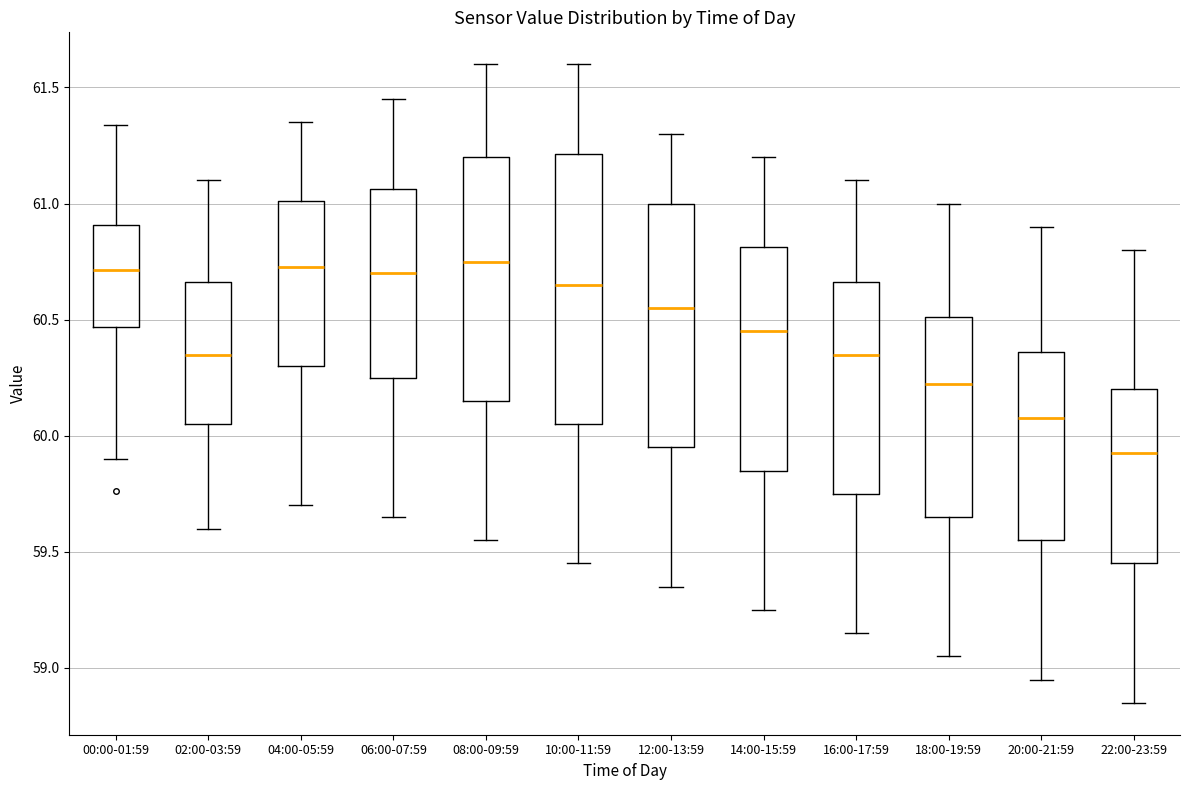

Reading left to right, read every box against the y-axis: the position of its median line, the range the box covers, and the ends of its whiskers. The values are not printed on the chart, so give them approximately, as read against the axis.

00:00-01:59: median 60.70, box 60.45 to 60.90, whiskers 59.90 to 61.35
02:00-03:59: median 60.35, box 60.05 to 60.65, whiskers 59.60 to 61.10
04:00-05:59: median 60.75, box 60.30 to 61.00, whiskers 59.70 to 61.35
06:00-07:59: median 60.70, box 60.25 to 61.05, whiskers 59.65 to 61.45
08:00-09:59: median 60.75, box 60.15 to 61.20, whiskers 59.55 to 61.60
10:00-11:59: median 60.65, box 60.05 to 61.20, whiskers 59.45 to 61.60
12:00-13:59: median 60.55, box 59.95 to 61.00, whiskers 59.35 to 61.30
14:00-15:59: median 60.45, box 59.85 to 60.80, whiskers 59.25 to 61.20
16:00-17:59: median 60.35, box 59.75 to 60.65, whiskers 59.15 to 61.10
18:00-19:59: median 60.25, box 59.65 to 60.50, whiskers 59.05 to 61.00
20:00-21:59: median 60.10, box 59.55 to 60.35, whiskers 58.95 to 60.90
22:00-23:59: median 59.95, box 59.45 to 60.20, whiskers 58.85 to 60.80